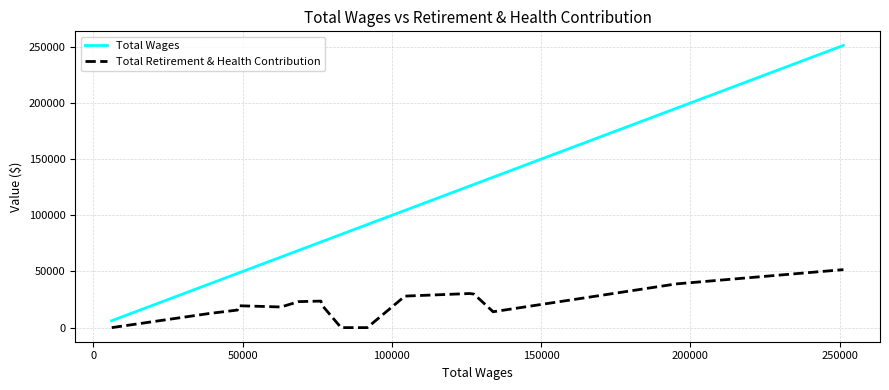

True or false: Total Retirement & Health Contribution and Total Wages intersect in this chart.

False